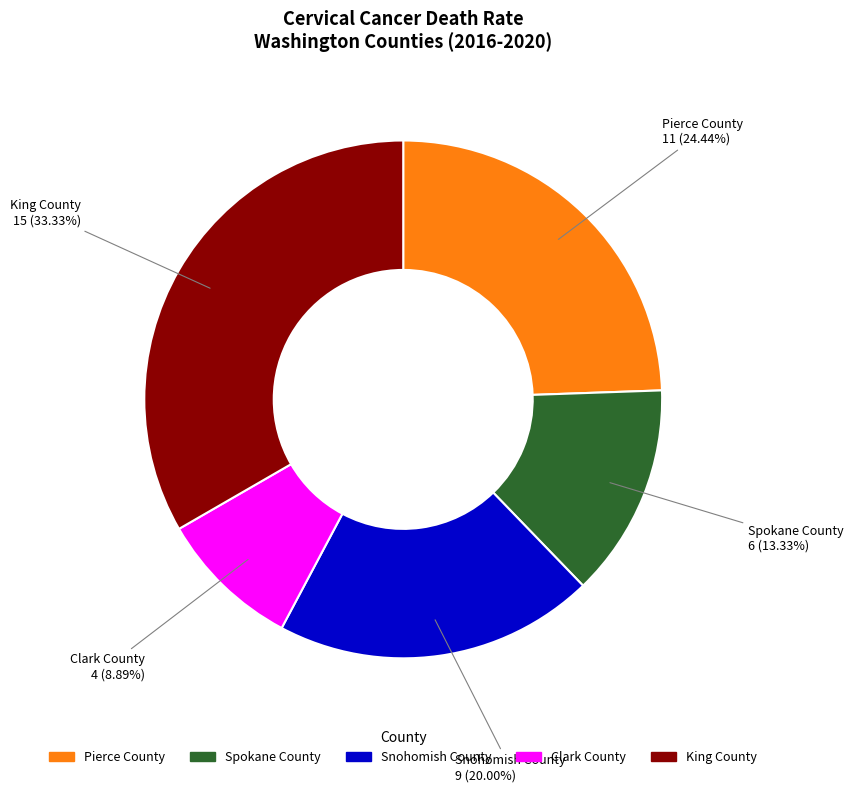

Rank the categories by value from lowest to highest.

Clark County, Spokane County, Snohomish County, Pierce County, King County